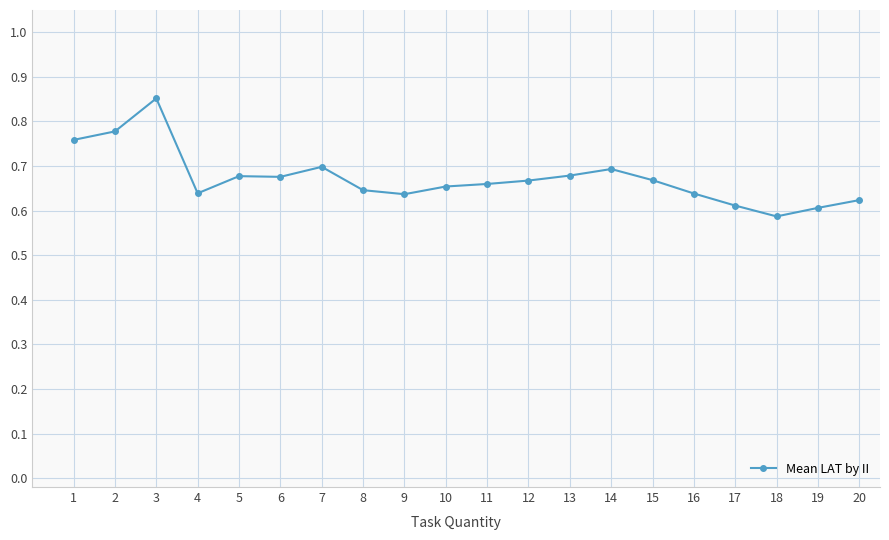

What is the difference between the maximum and minimum values?

0.3